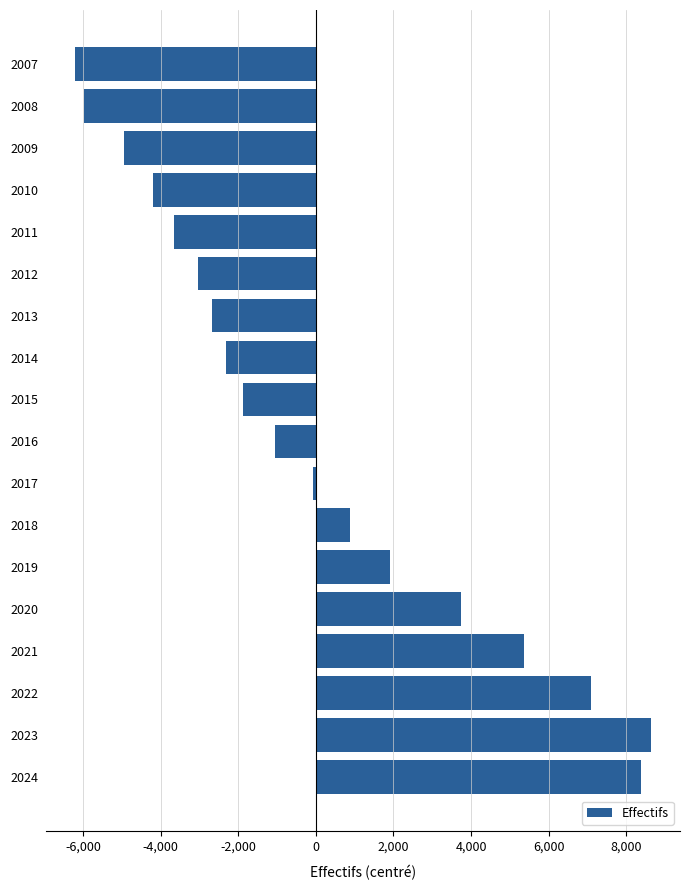

What is the change in value from 2008 to 2020?

+9733.0